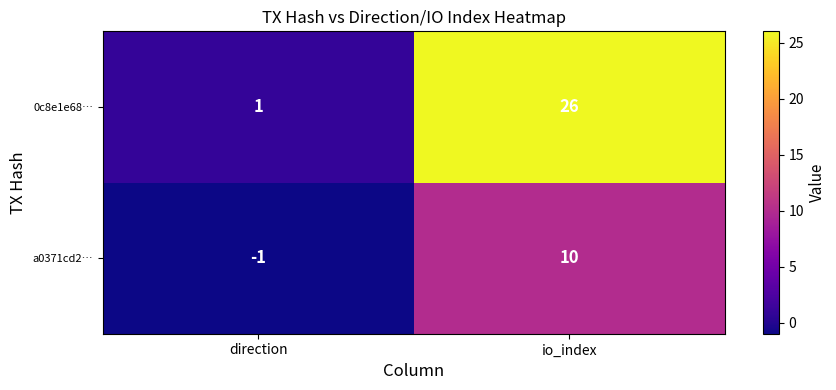

What is the spread (max minus min) of values at io_index?

16